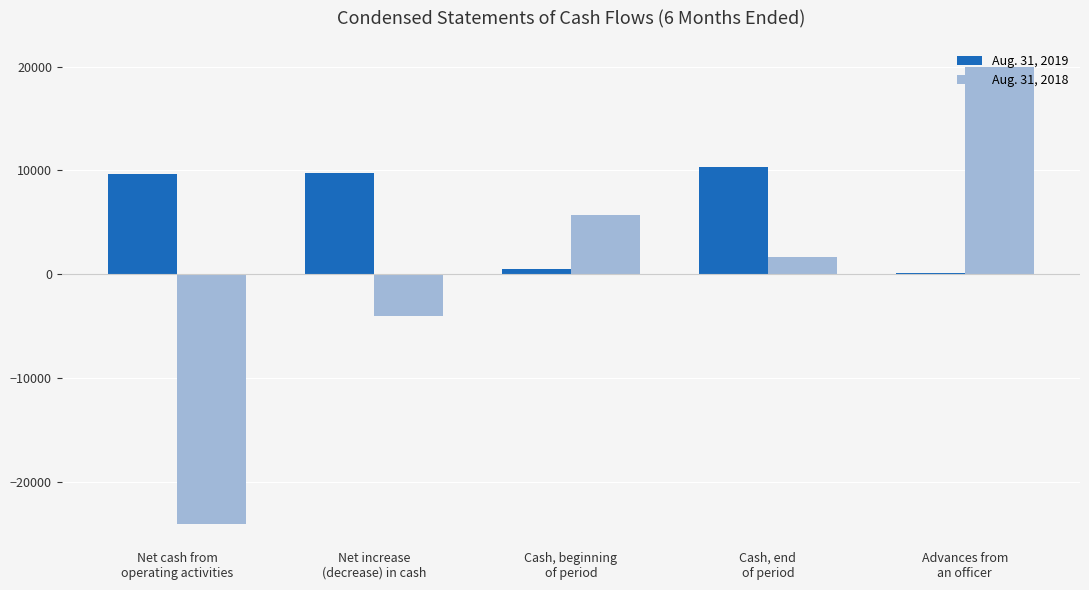

The value of Aug. 31, 2019 at Net cash from
operating activities is 5093. True or false?

False